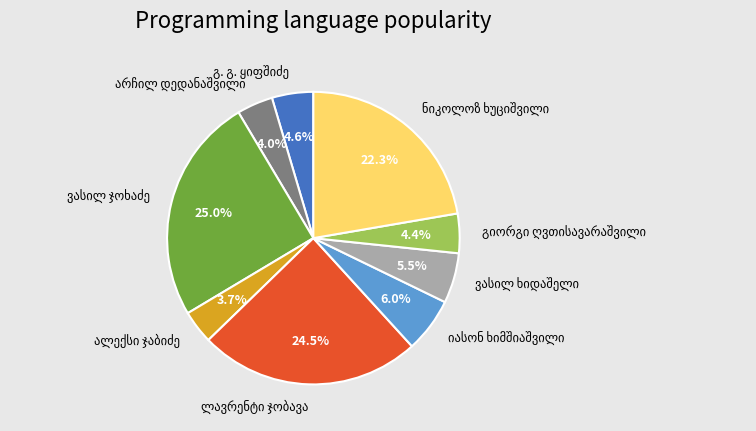

Is there a majority slice in this chart?

No